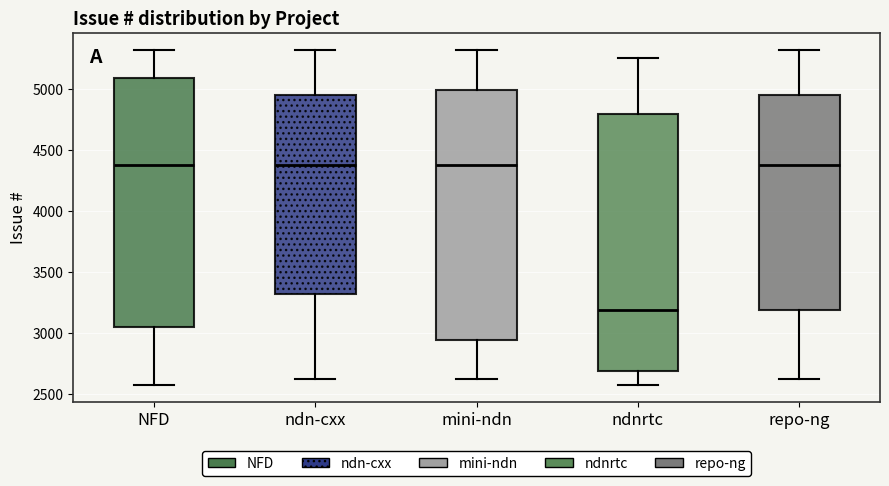

Where does the median line of the box for NFD sit on the y-axis? The values are not printed on the chart, so give them approximately, as read against the axis.

4350